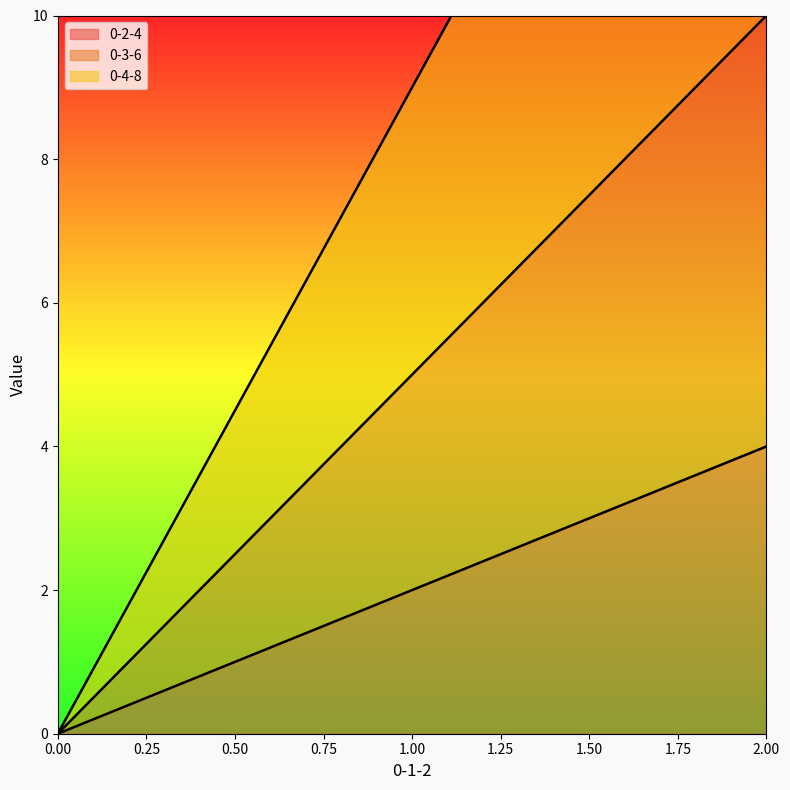

Between 0 and 1, which series saw the biggest shift?

0-4-8